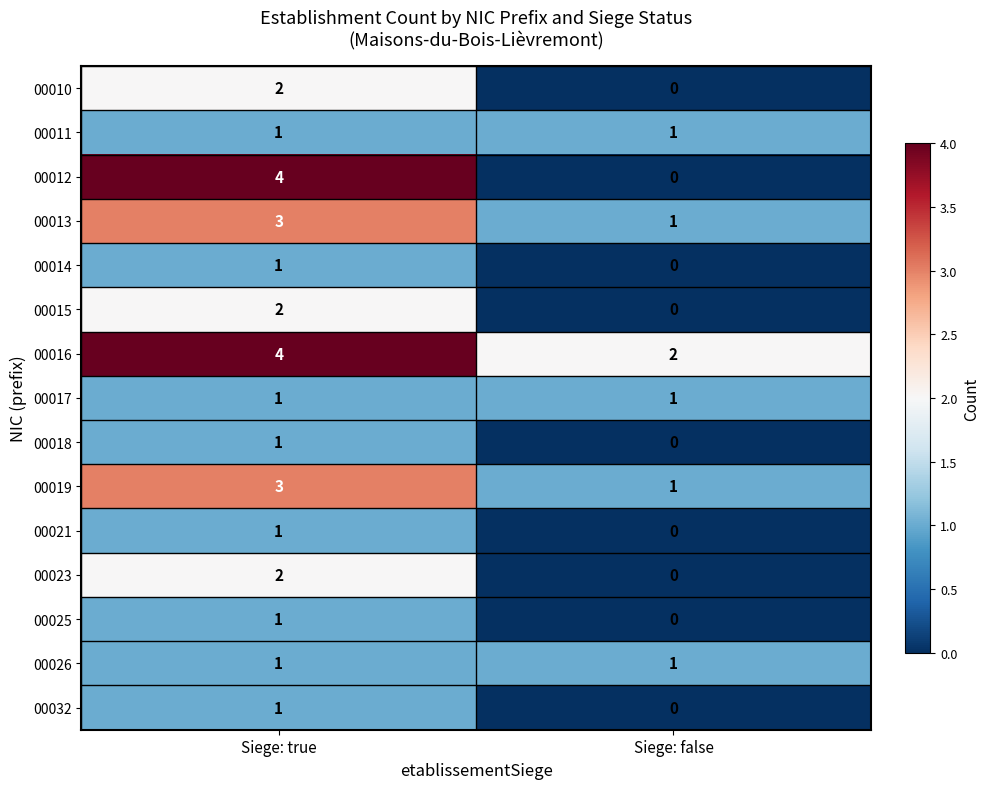

Which label corresponds to the smallest value in the chart?

Siege: false